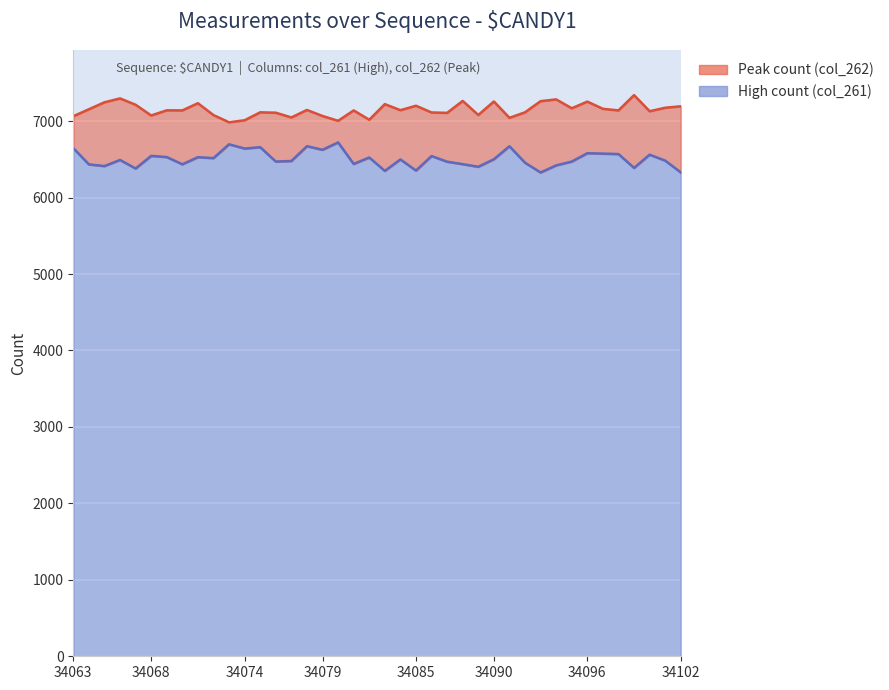

True or false: High count (col_261) has a value of 6437 at 34088.

True